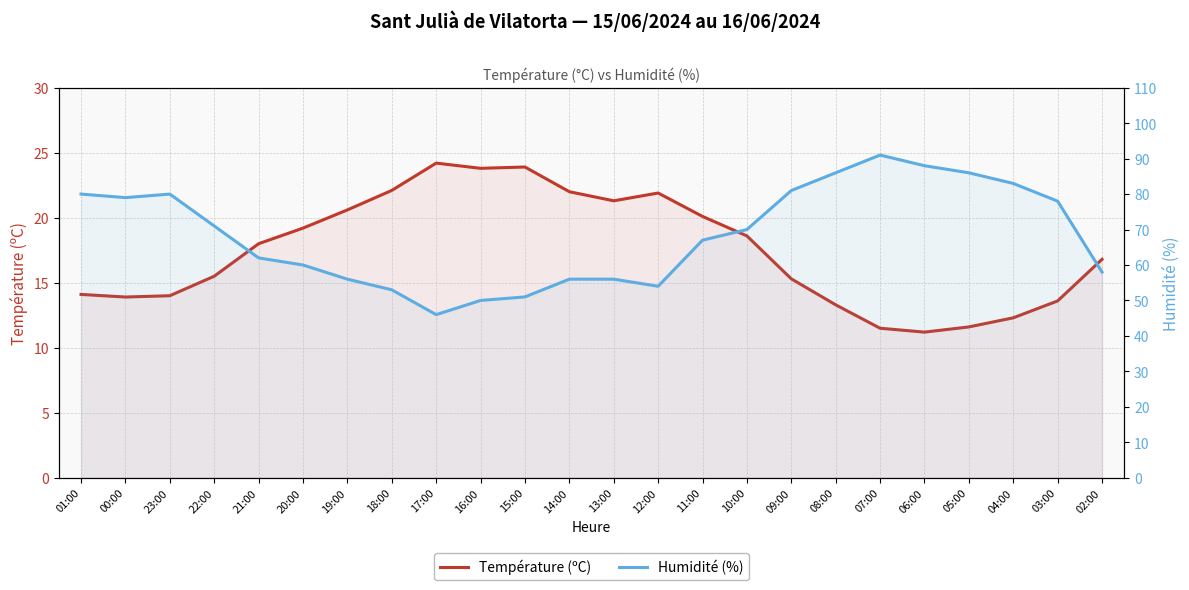

Which category has the lowest value in the Humidité (%) series?

17:00